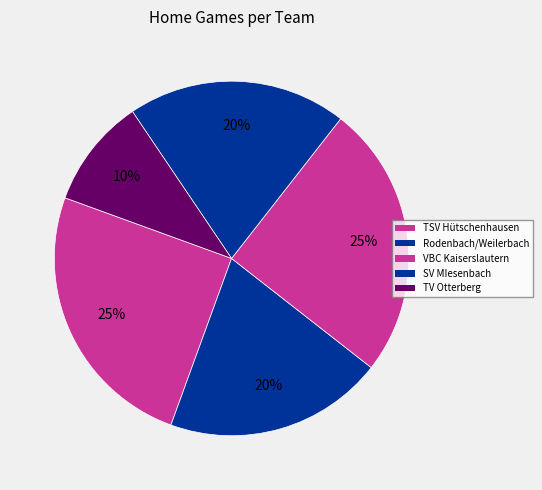

How many segments does this pie chart have?

5